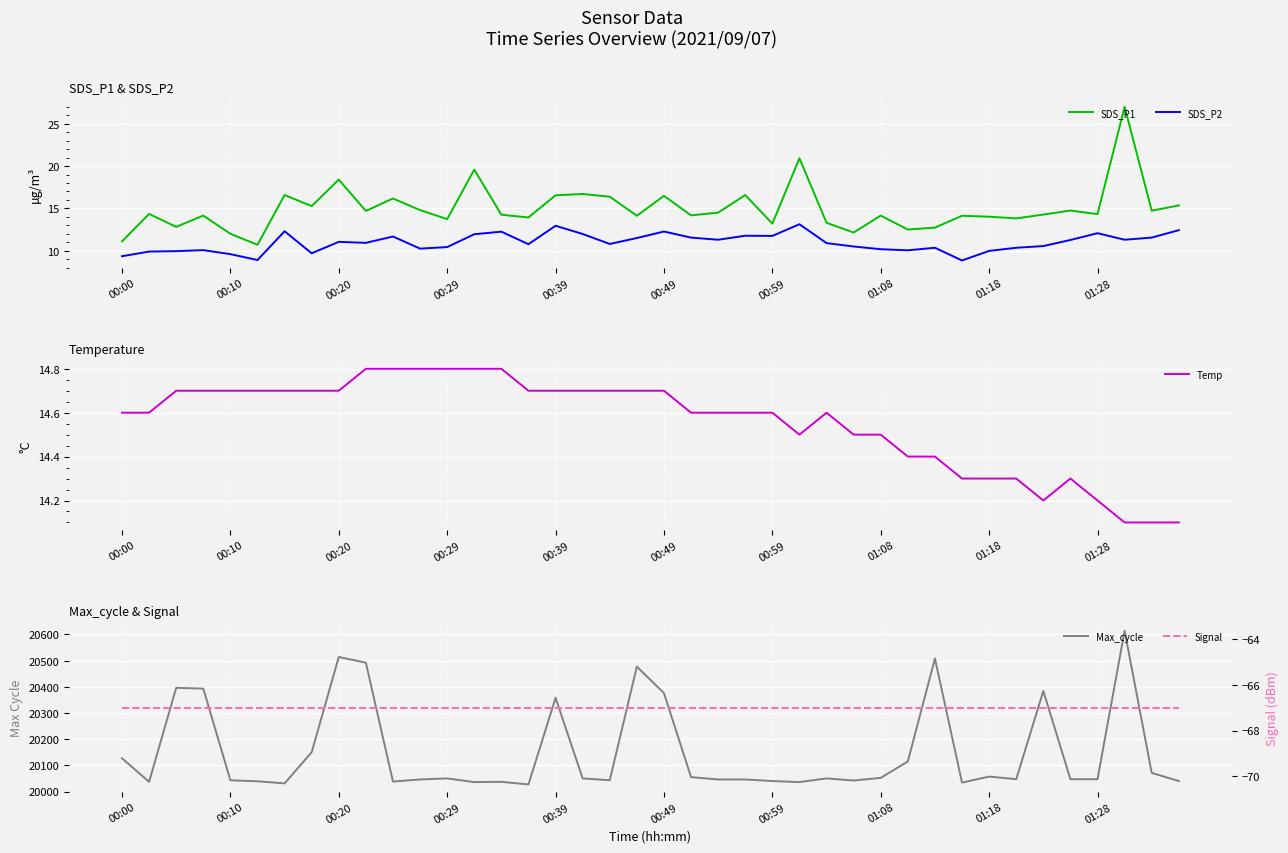

Which series has the widest spread of values?

Max_cycle